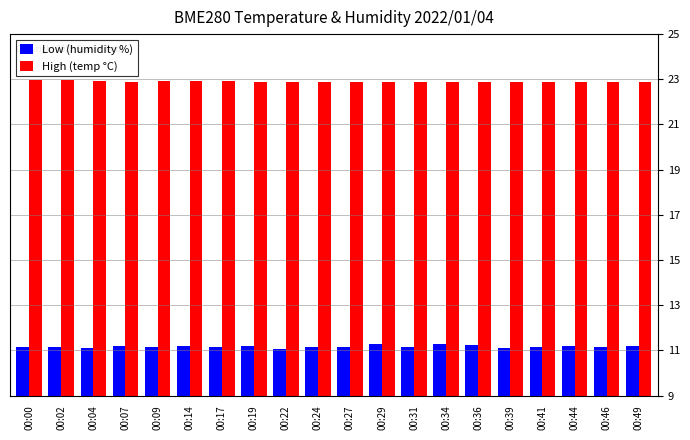

What is the sum of the Low (humidity %) values at 00:00 and 00:44?

22.4